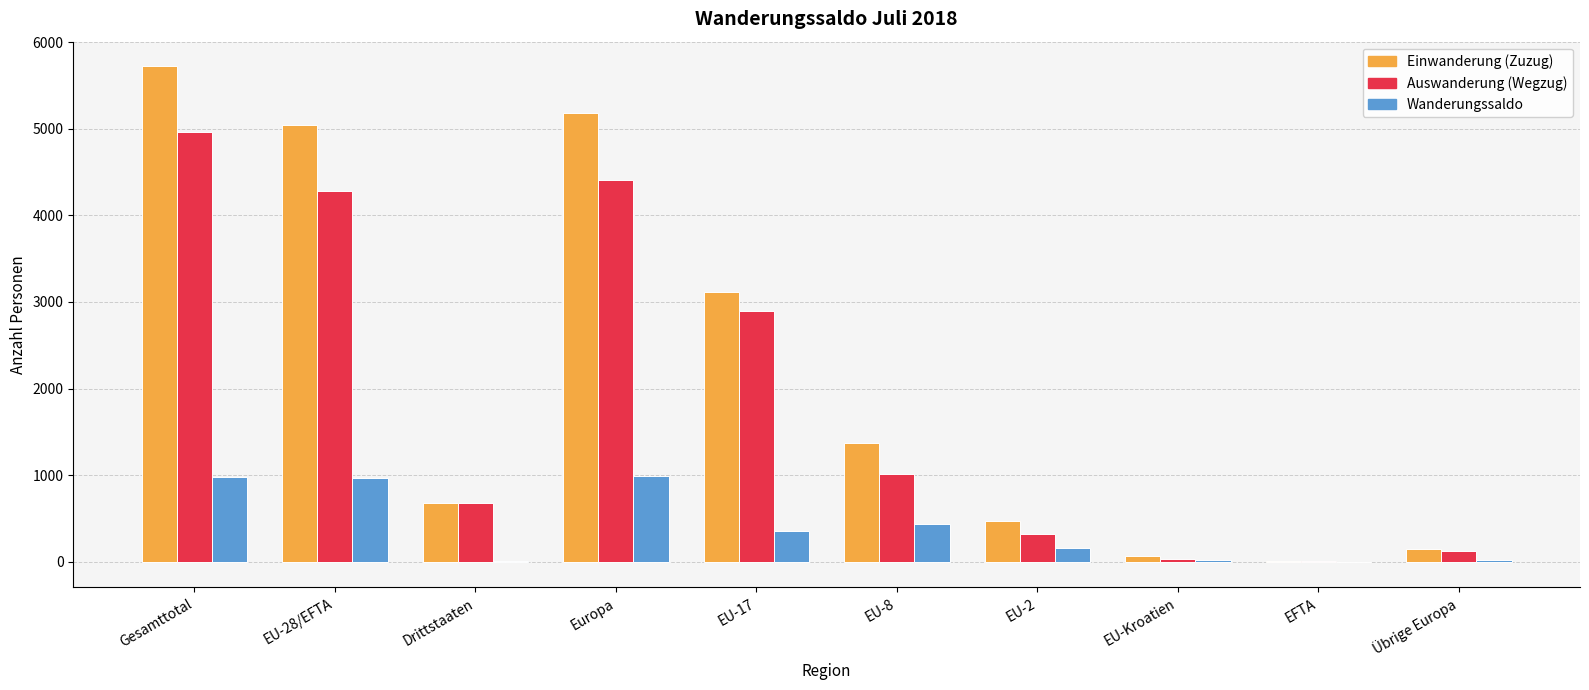

What is the sum of all Wanderungssaldo values?

3944